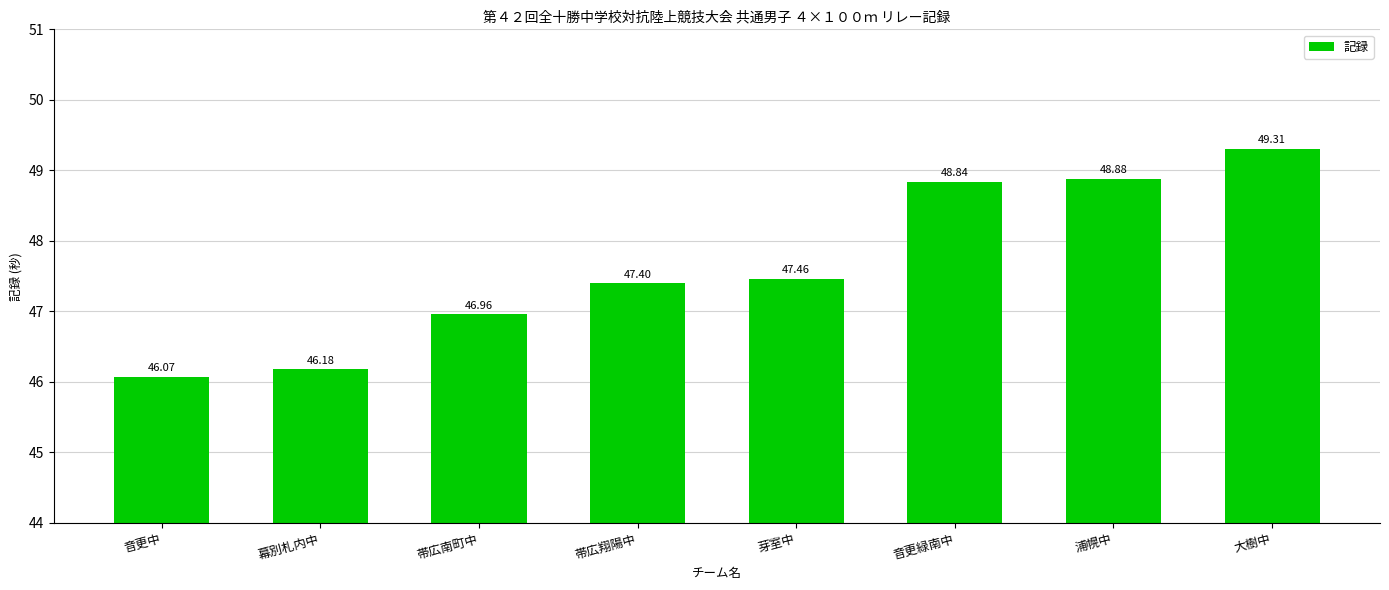

Which category has the lowest value across all series?

音更中